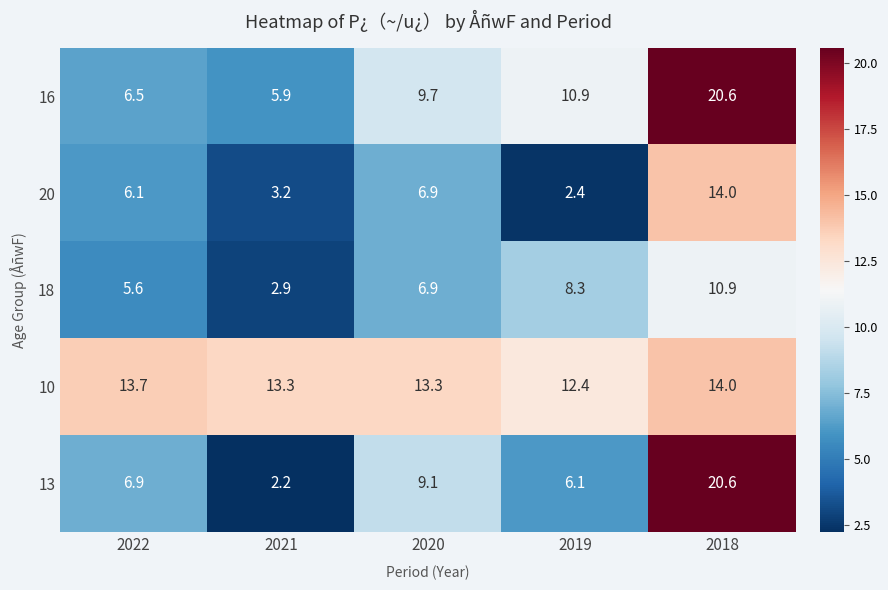

At which category is the sum across all series the highest?

2018